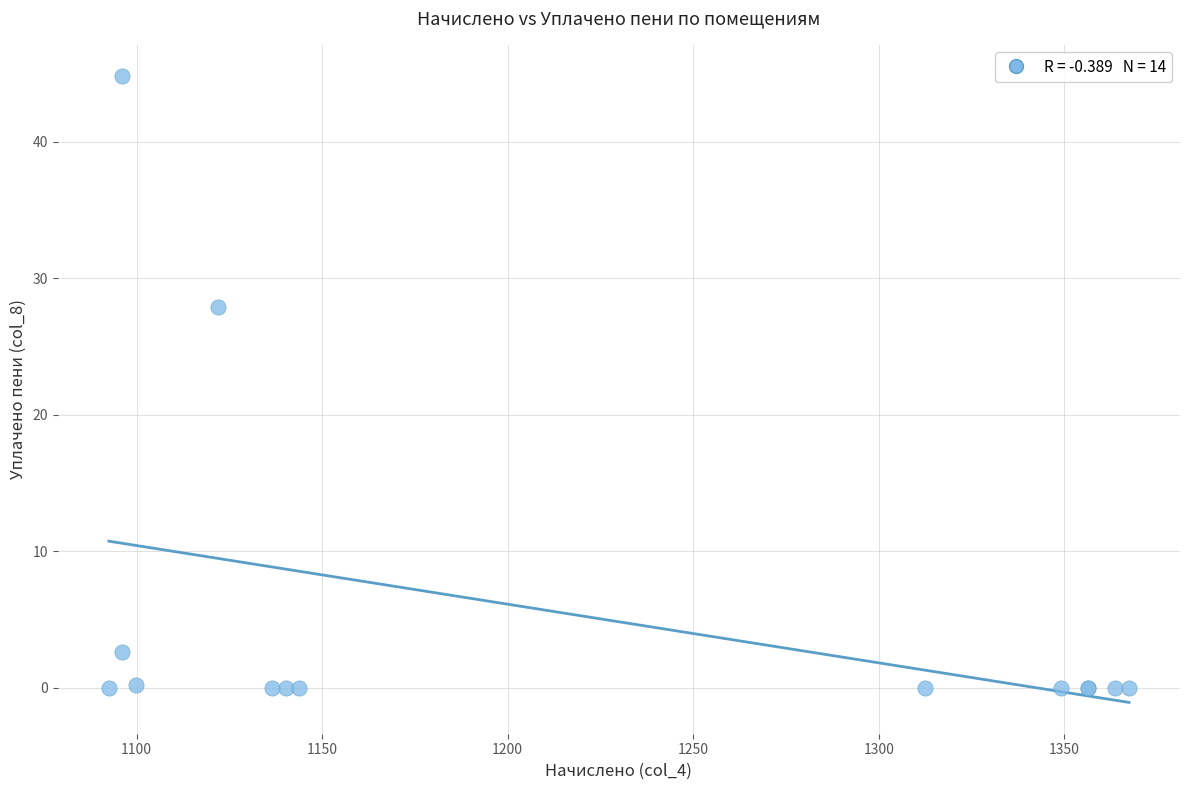

What Y value in the scatter plot is closest to 22?

27.9